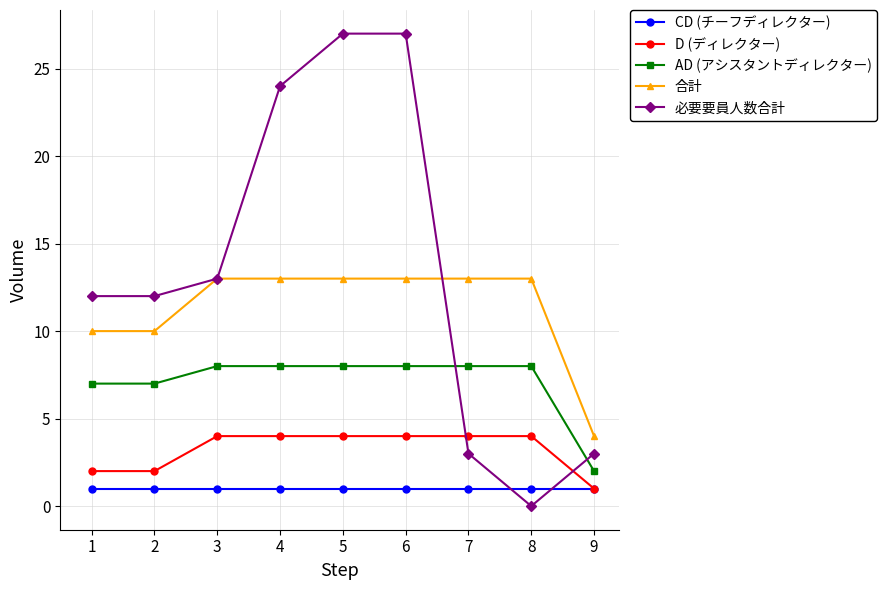

Which series changed the most between 4 and 8?

必要要員人数合計